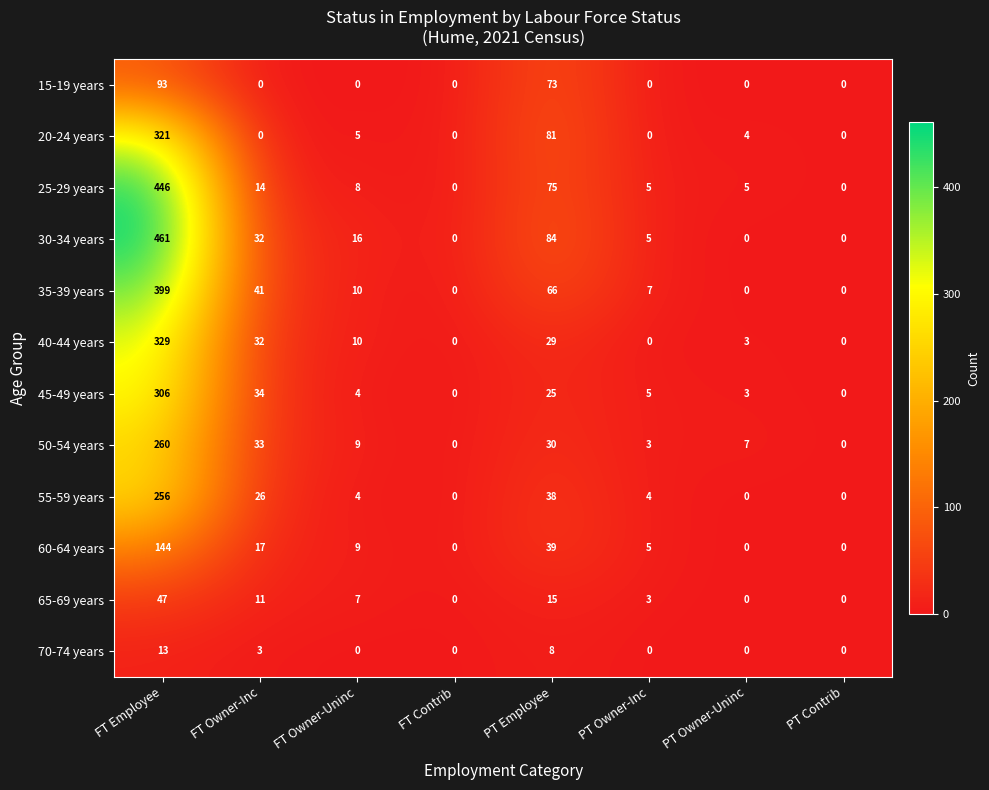

How many data points does each series have?

8